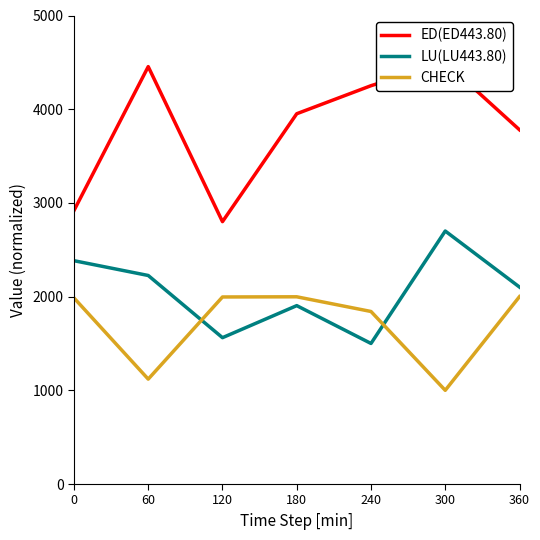

Which has a higher value, 180 or 60?

60